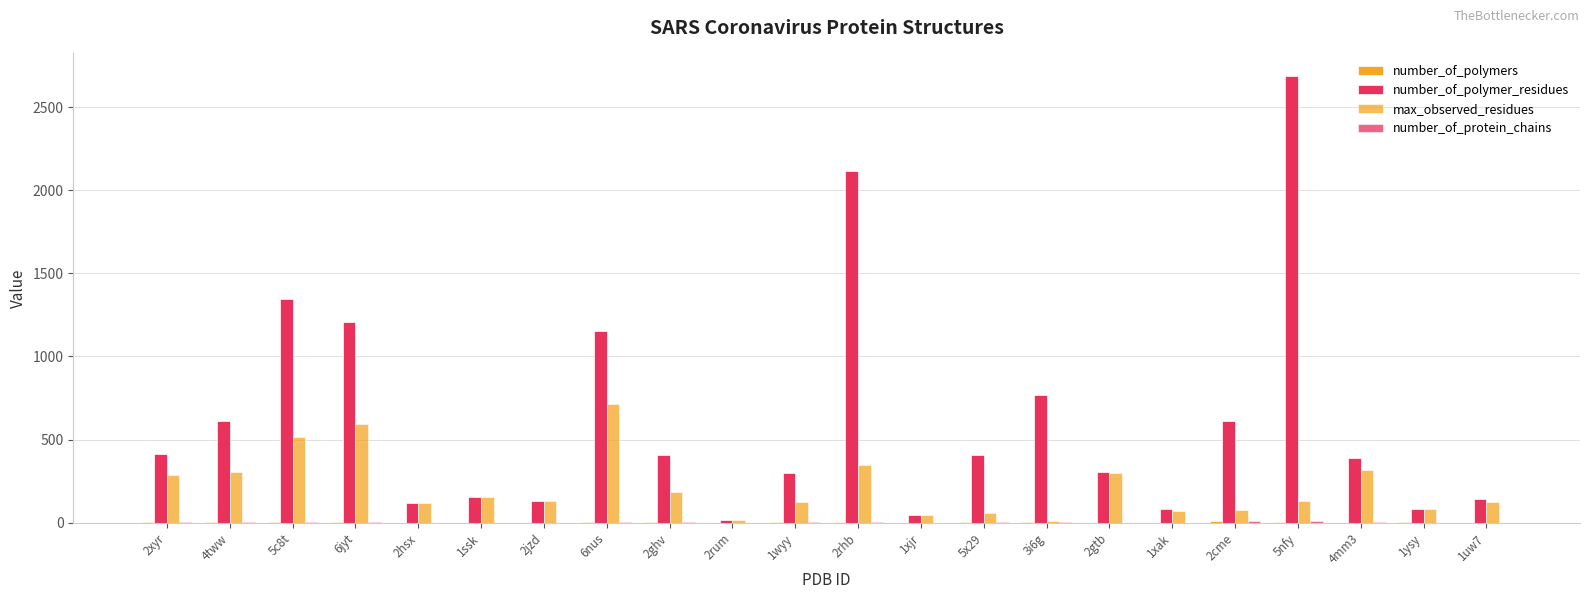

How many groups of bars are there?

22